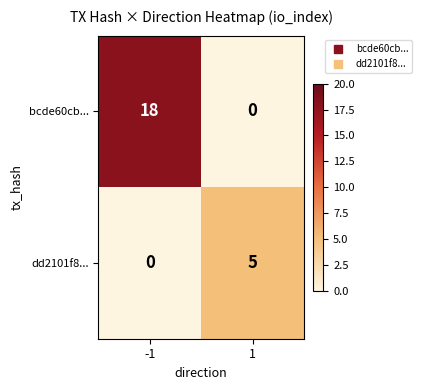

At how many categories does at least one series exceed 14?

1